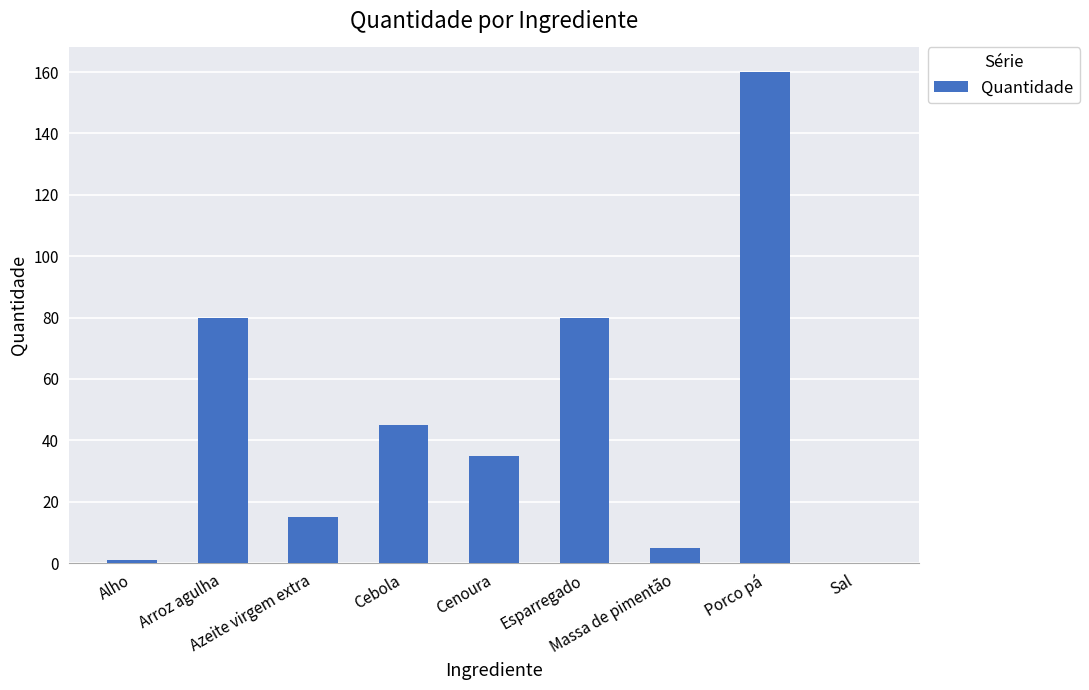

Count the number of categories in the chart.

9